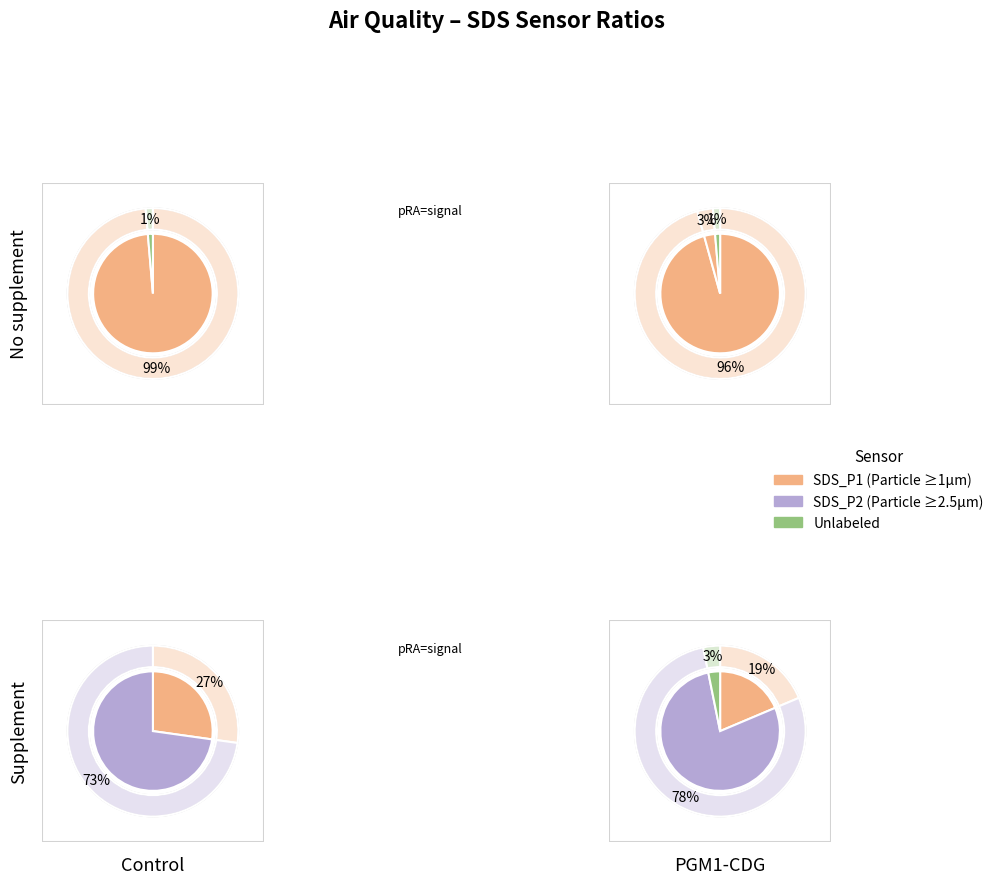

Count the number of slices in the pie.

20